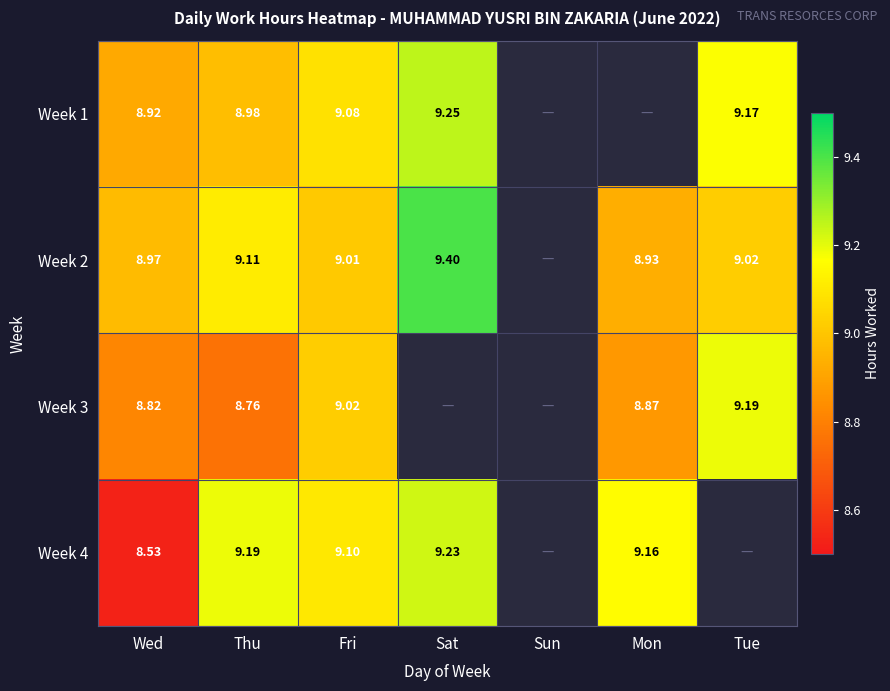

Is the value of Week 3 at Mon greater than the value of Week 4 at Mon?

No